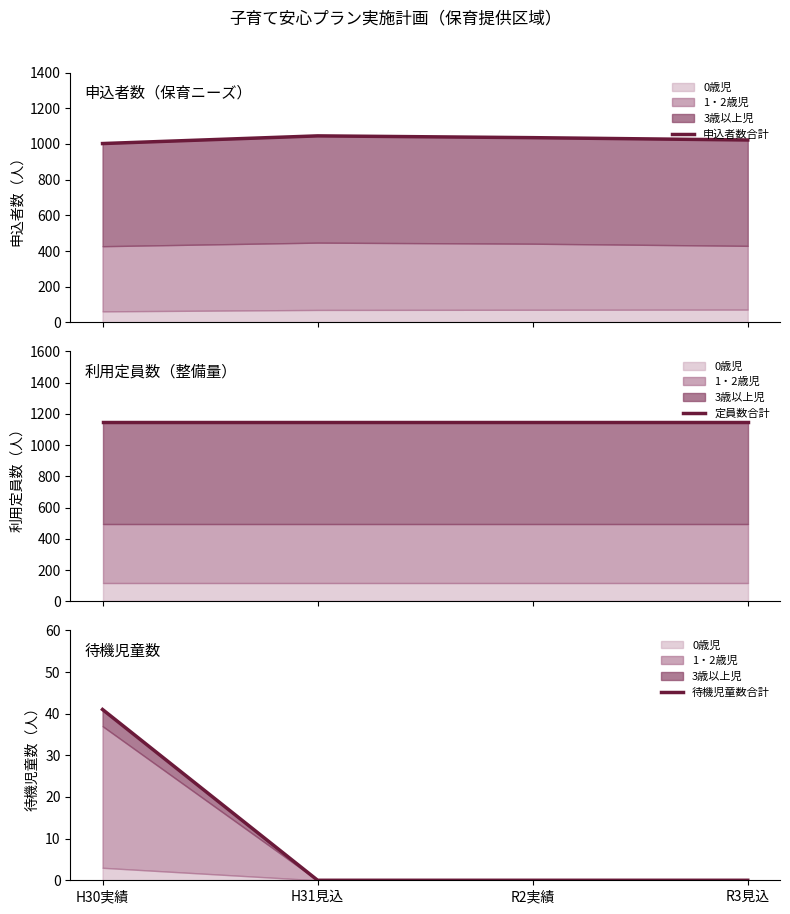

What is the total value across all series at H30実績?

2189